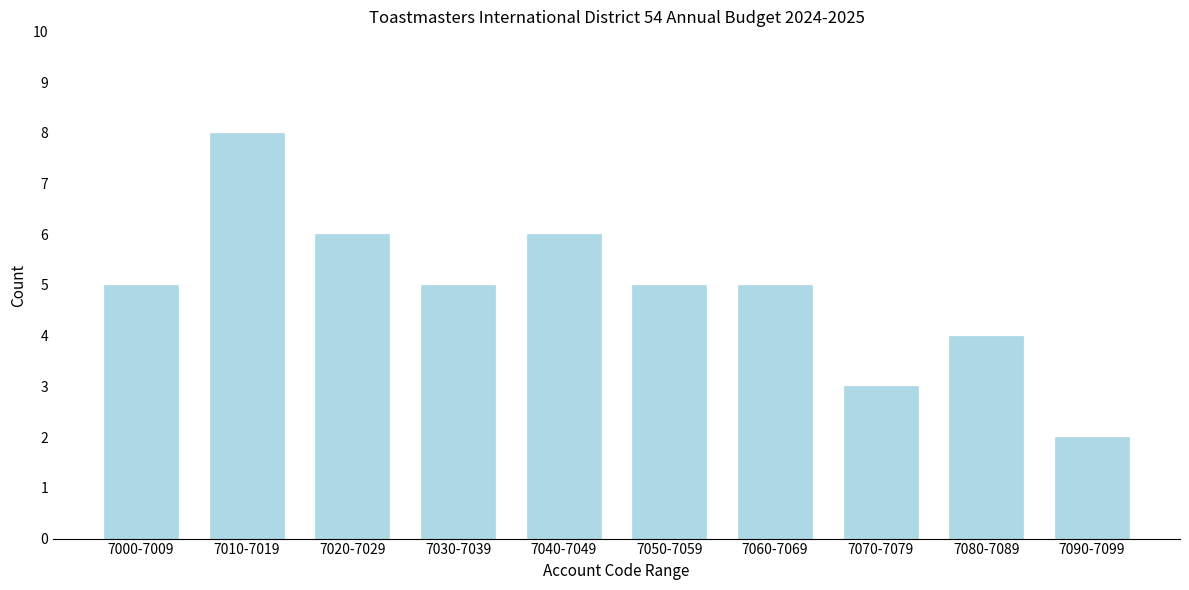

Reading right to left, extract all data points from this chart.

2	4	3	5	5	6	5	6	8	5